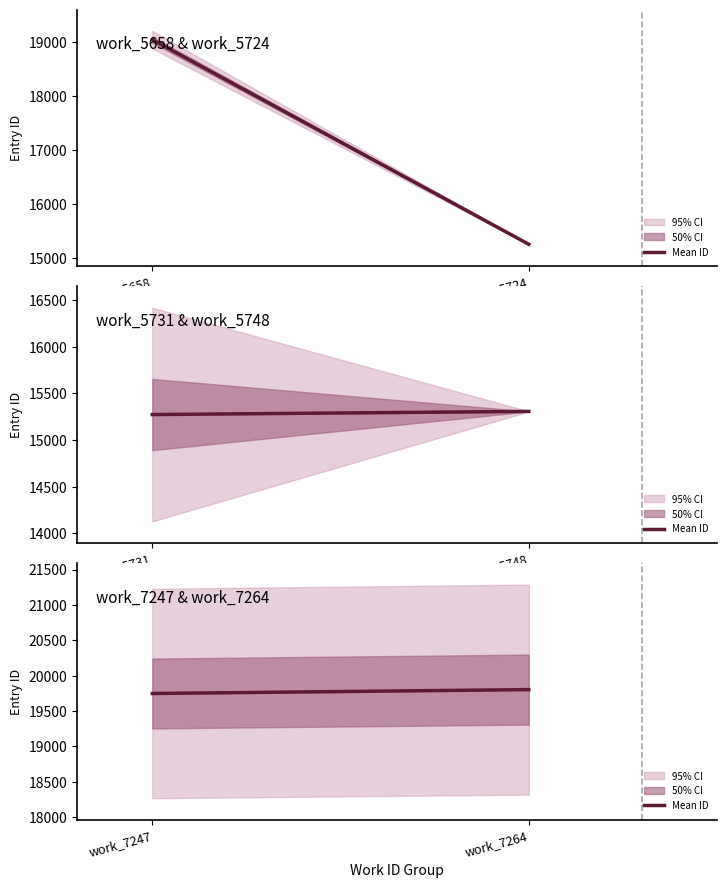

What is the value of the 2nd point from the left?

19802